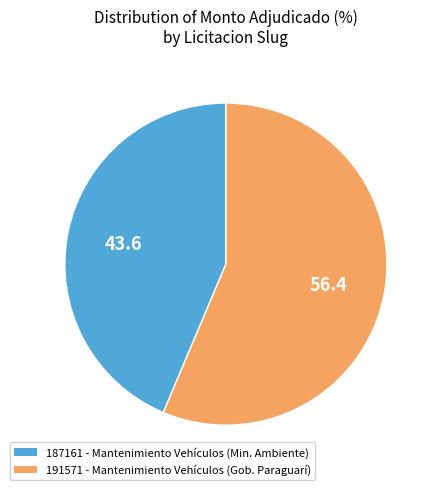

Is there any slice that represents more than half of the pie?

Yes